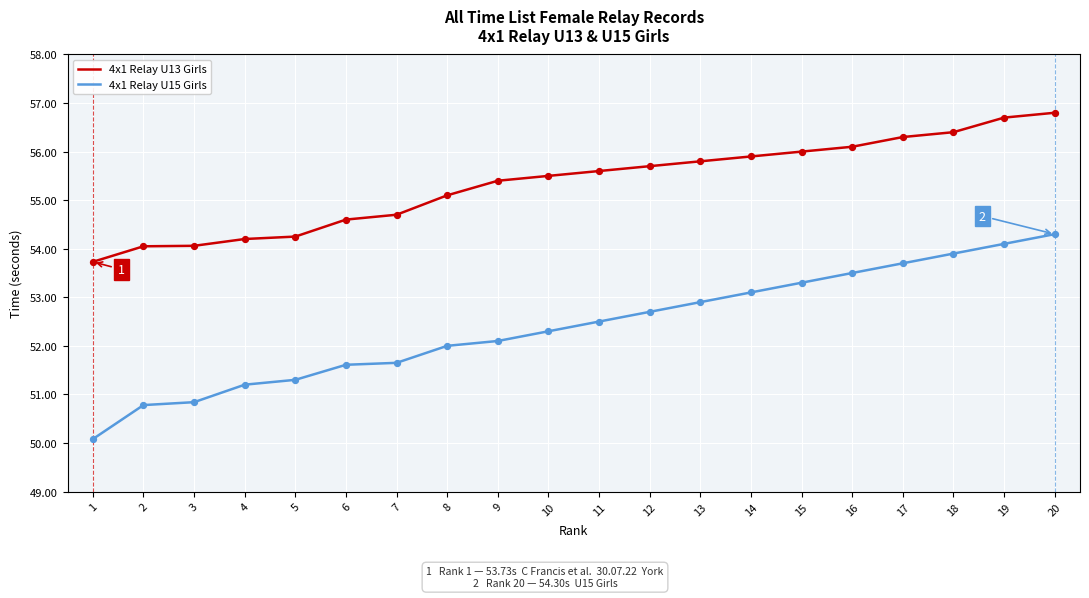

What are all the series names shown in the legend?

4x1 Relay U13 Girls, 4x1 Relay U15 Girls